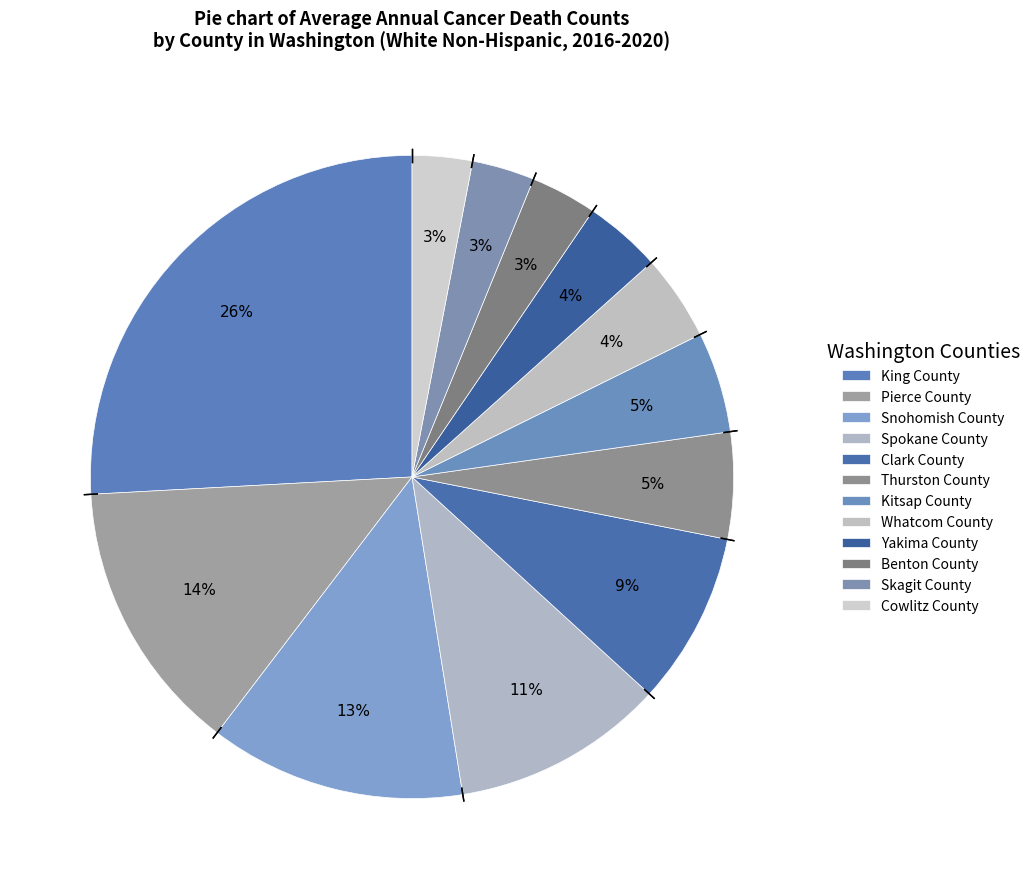

What percentage do Clark County and Whatcom County together represent?

13.0%